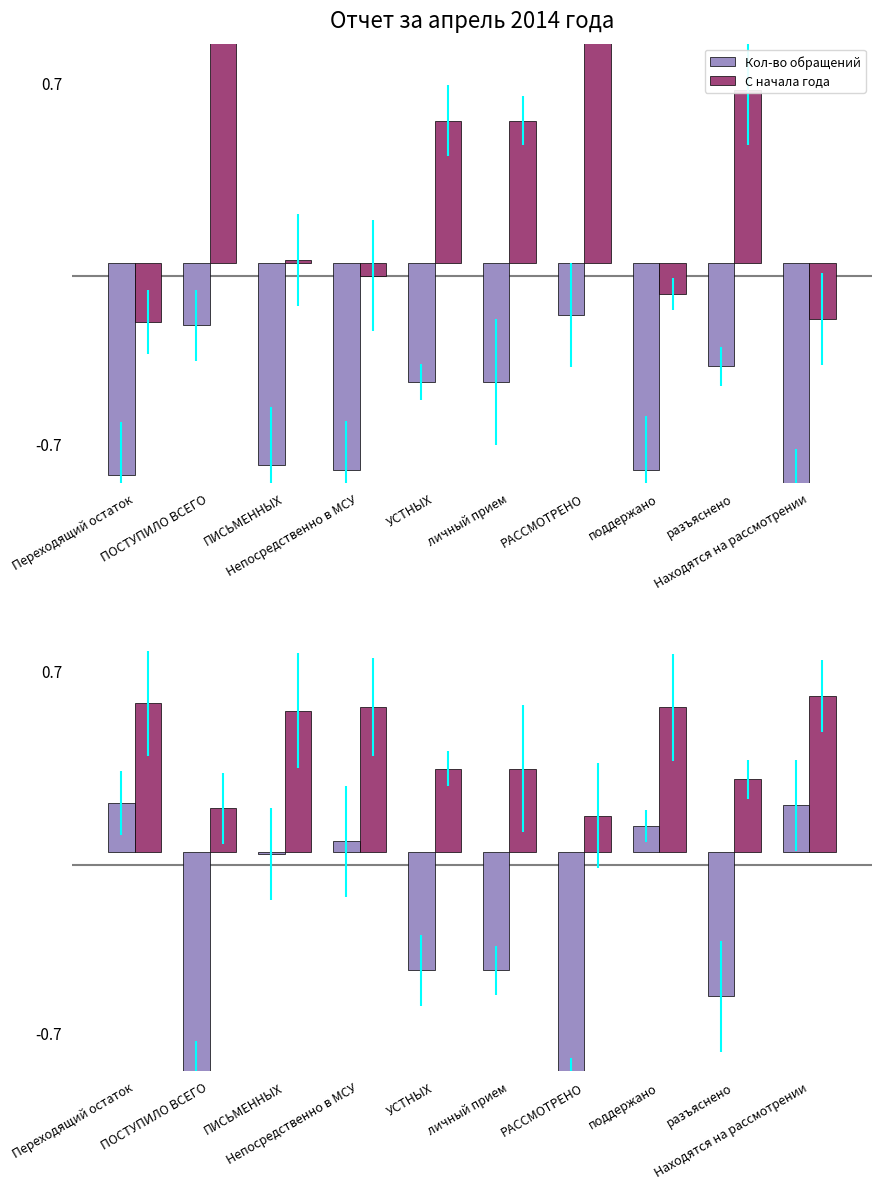

What is the label of the 6th bar from the right?

УСТНЫХ